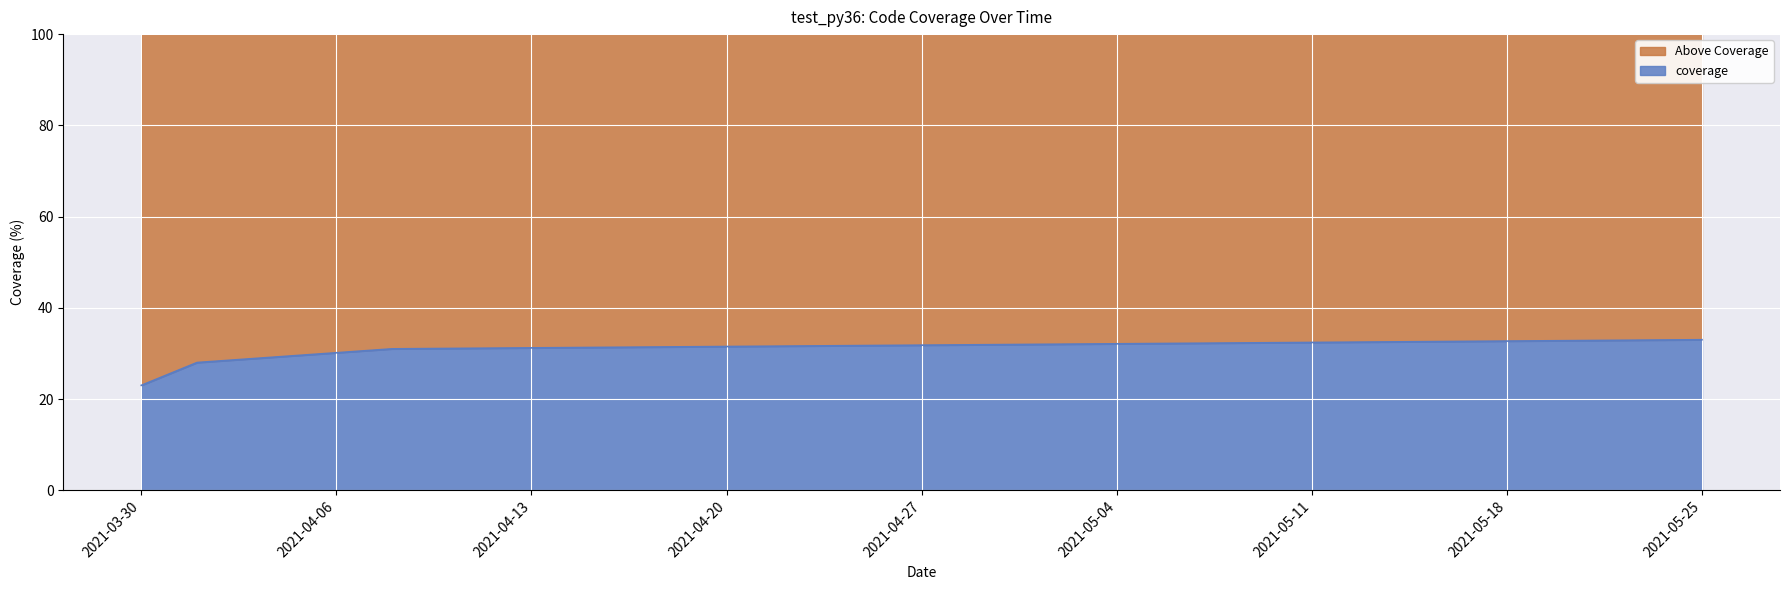

What is the average value?

29